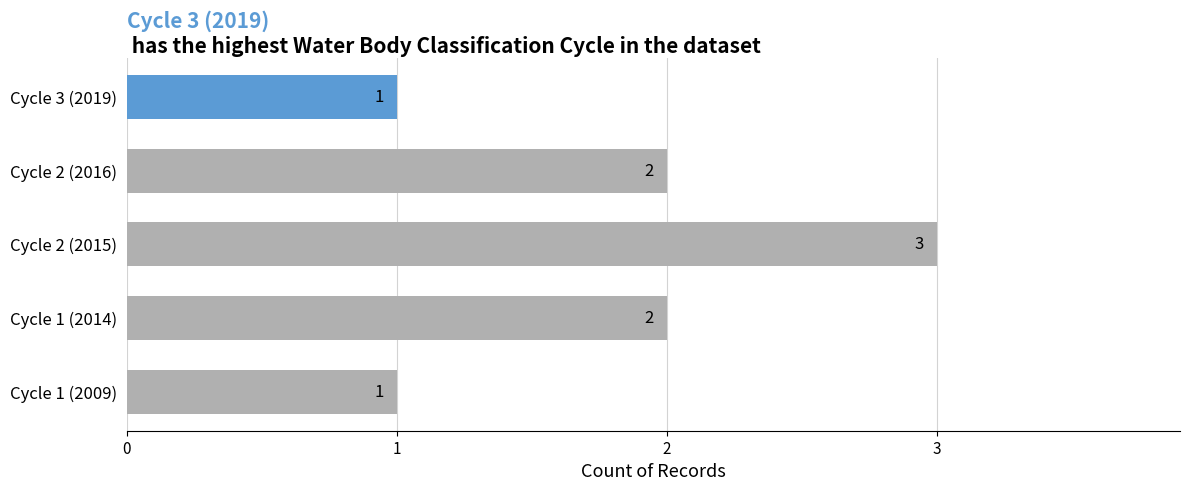

True or false: the data shows 2 at Cycle 3 (2019).

False